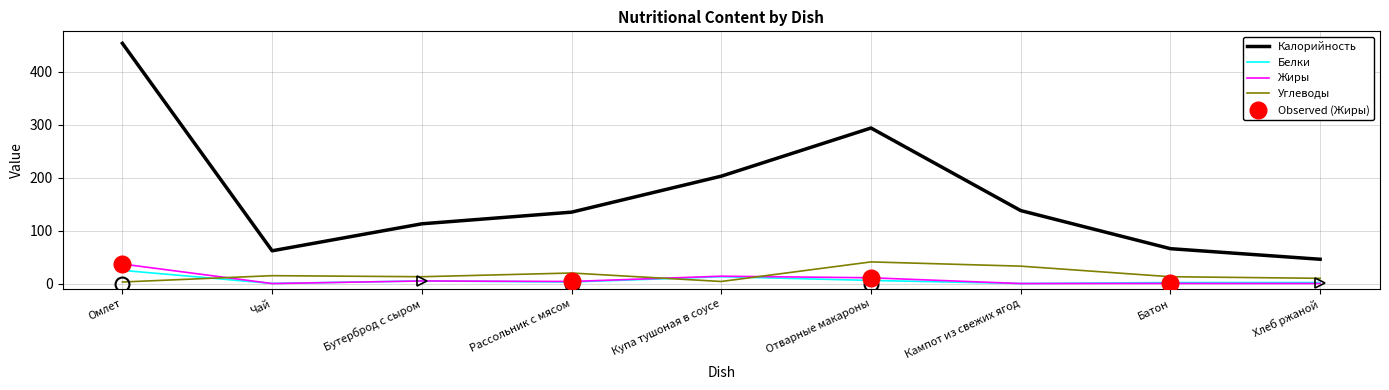

The value of Жиры at Батон is 0.3. True or false?

True